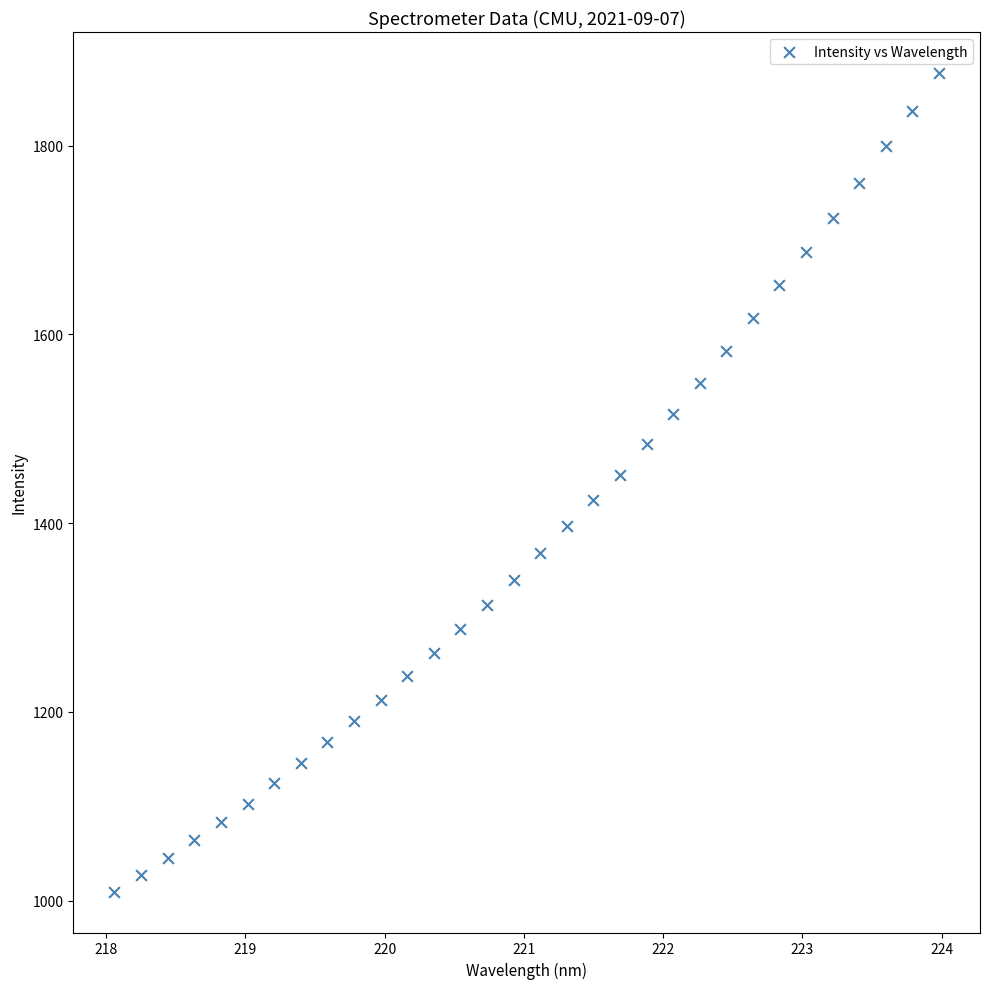

What is the range of X values (max minus min)?

5.9